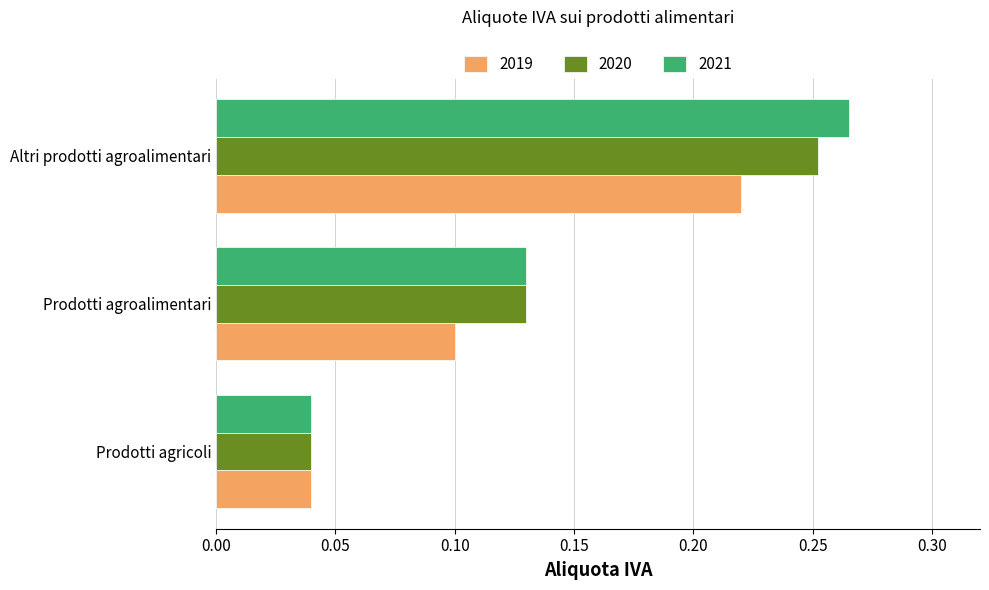

What is the sum of all 2019 values?

0.4